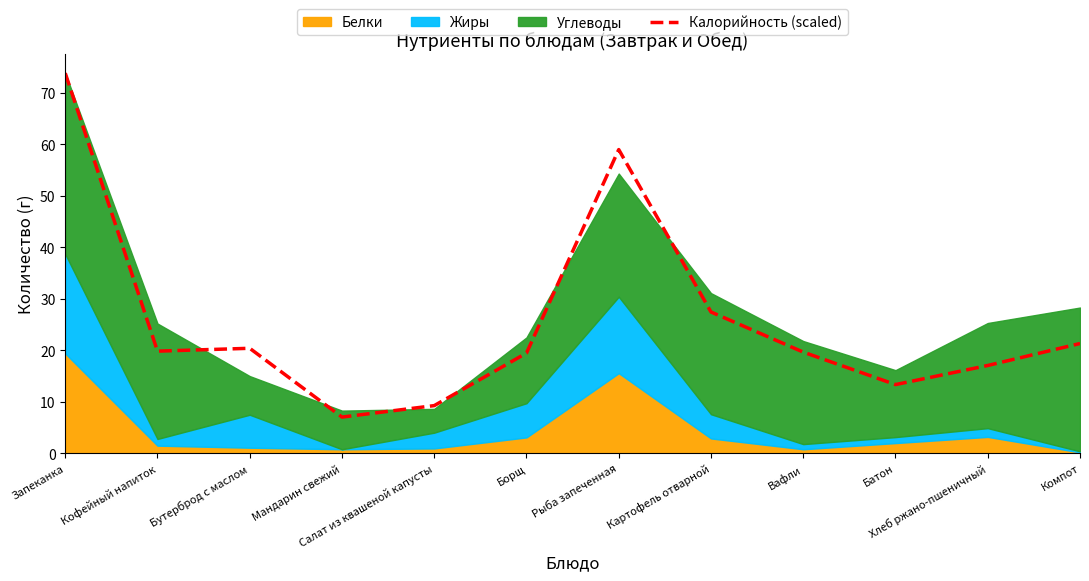

Where is the first local minimum?

Кофейный напиток